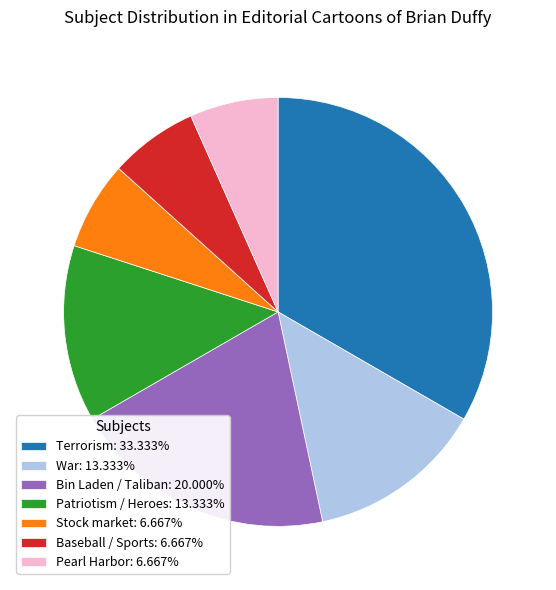

Is it true that Stock market is 22% of the pie?

False